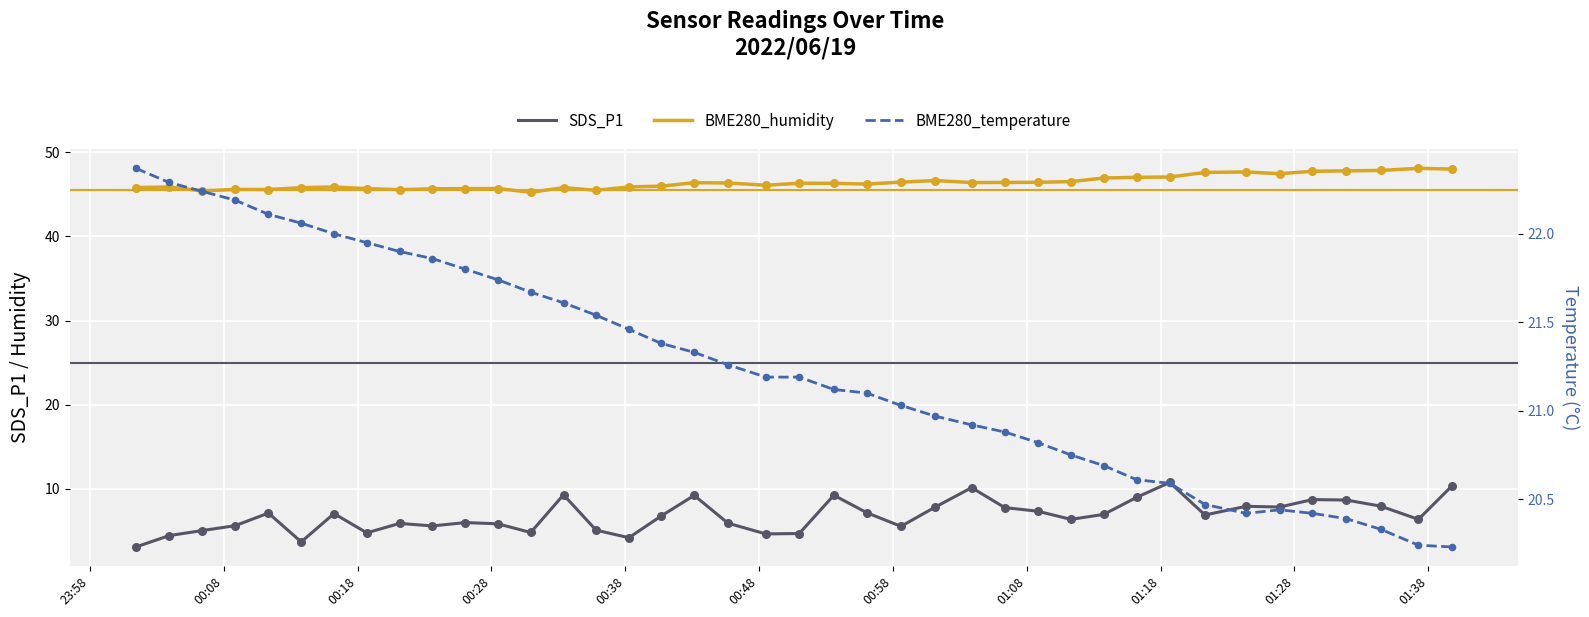

Which series has the largest total across all categories?

BME280_humidity